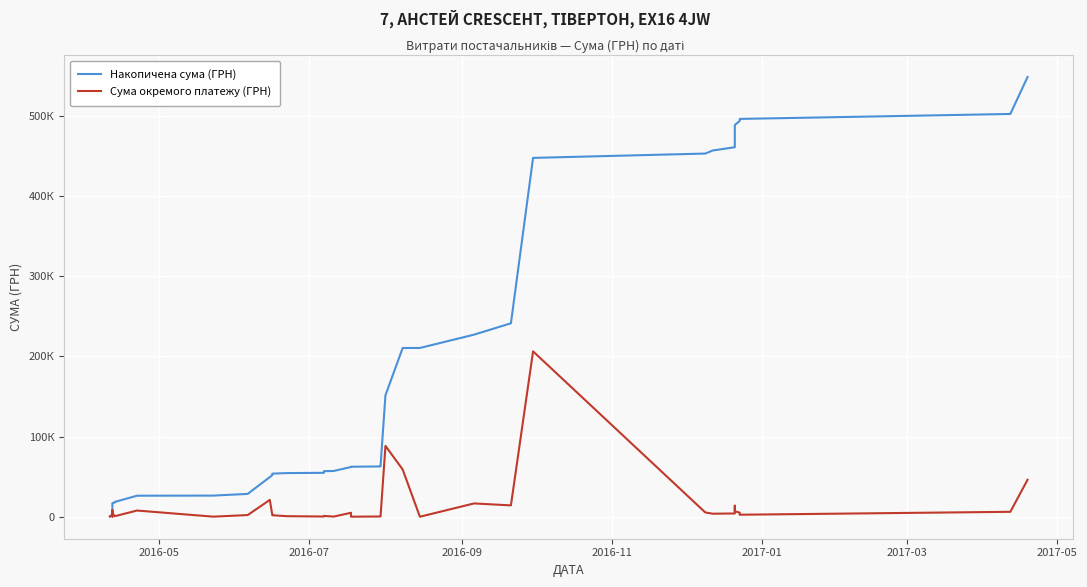

True or false: Сума окремого платежу (ГРН) and Накопичена сума (ГРН) intersect in this chart.

False